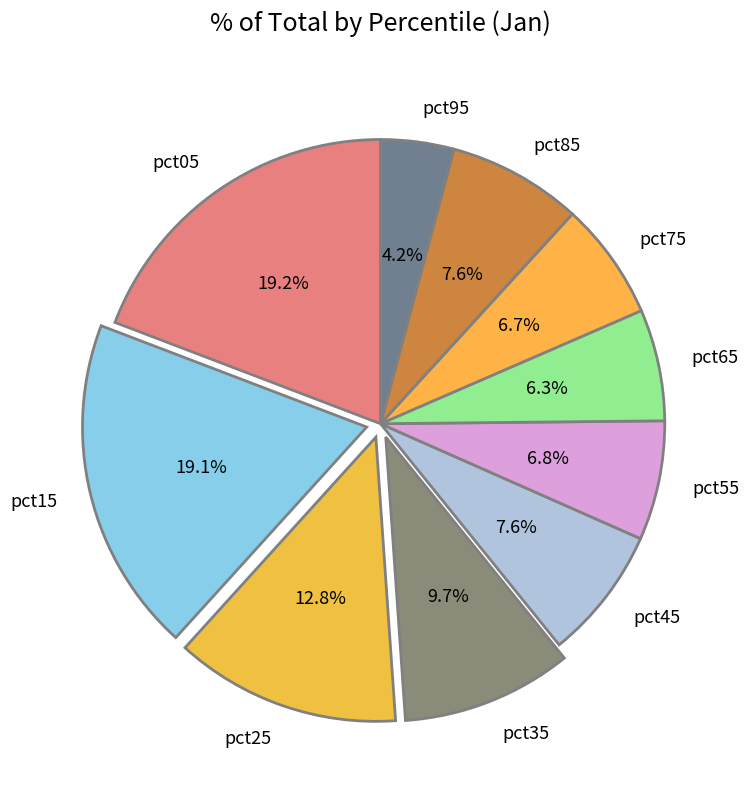

Between pct45 and pct95, which is larger?

pct45